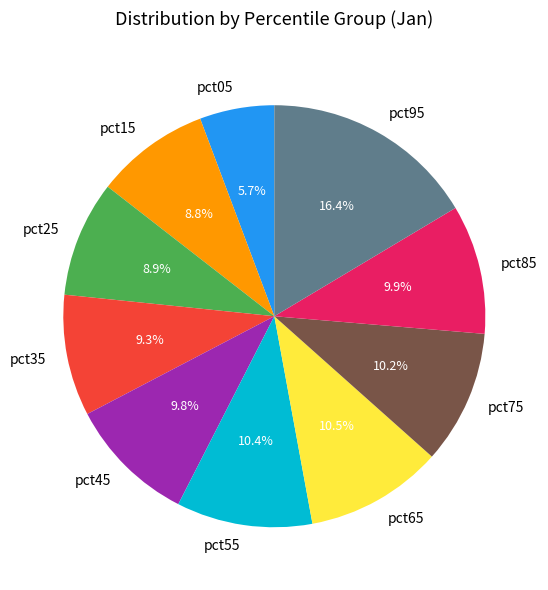

To the nearest percent, what is the average slice percentage?

10%